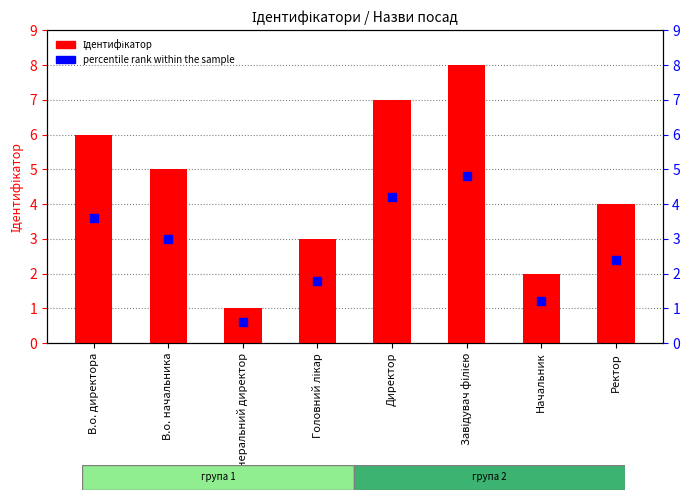

What are all the series names shown in the legend?

Ідентифікатор, percentile rank within the sample